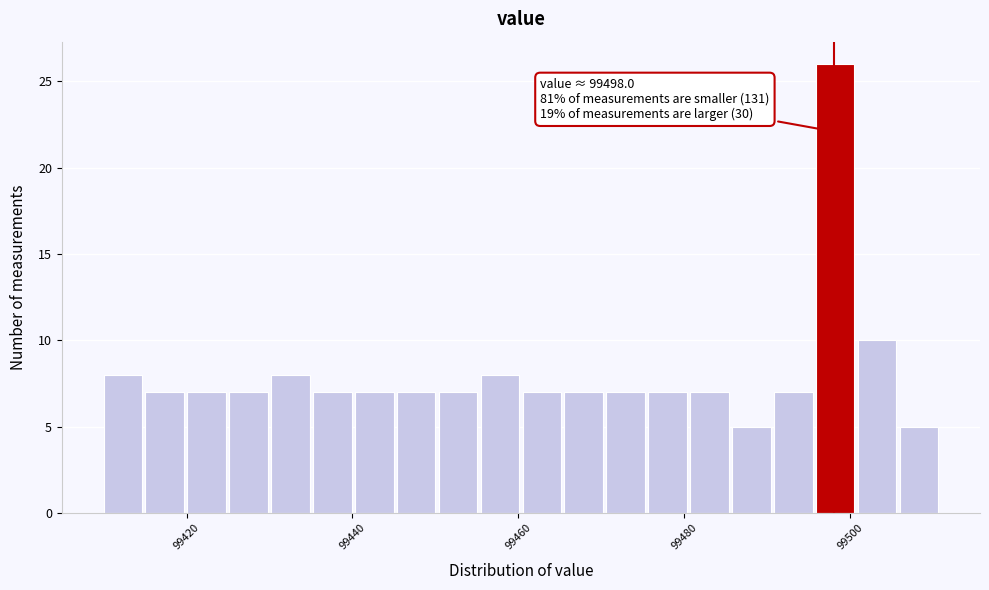

Around what value on the x-axis is the tallest bar? Give the approximate position of its centre, as read against the axis.

99498